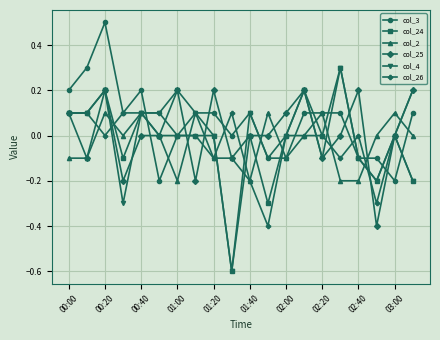

True or false: col_4 has more than 2 interior local peaks.

True